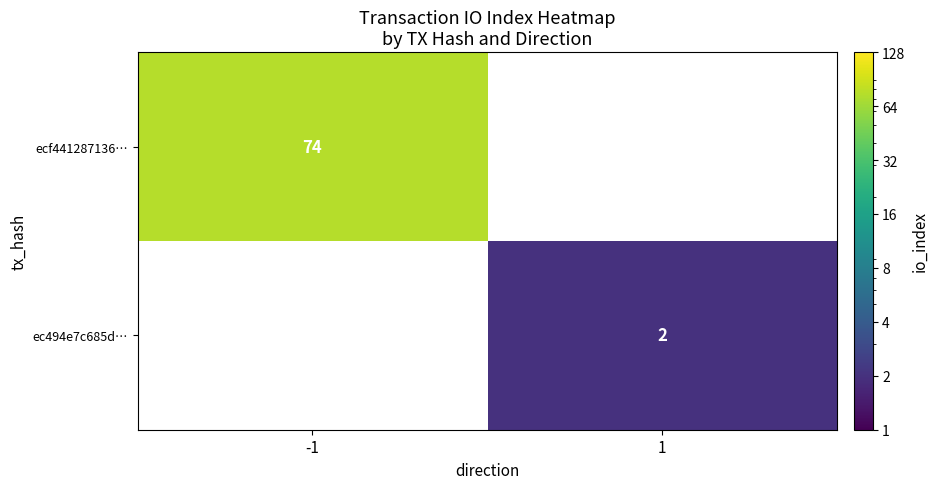

At which category does the chart reach its minimum across all series?

1